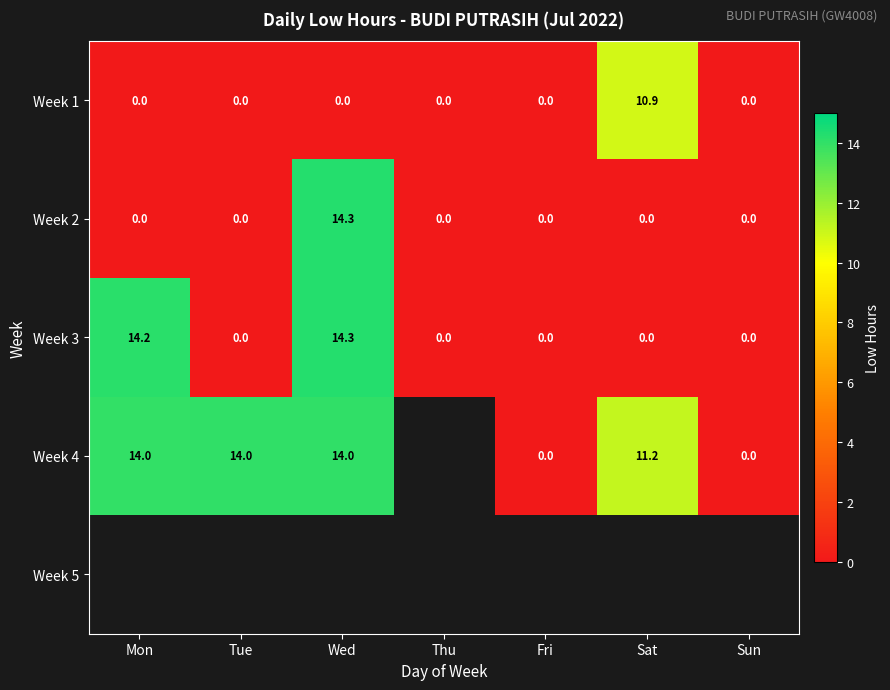

At which label does Week 2 reach its peak?

Wed